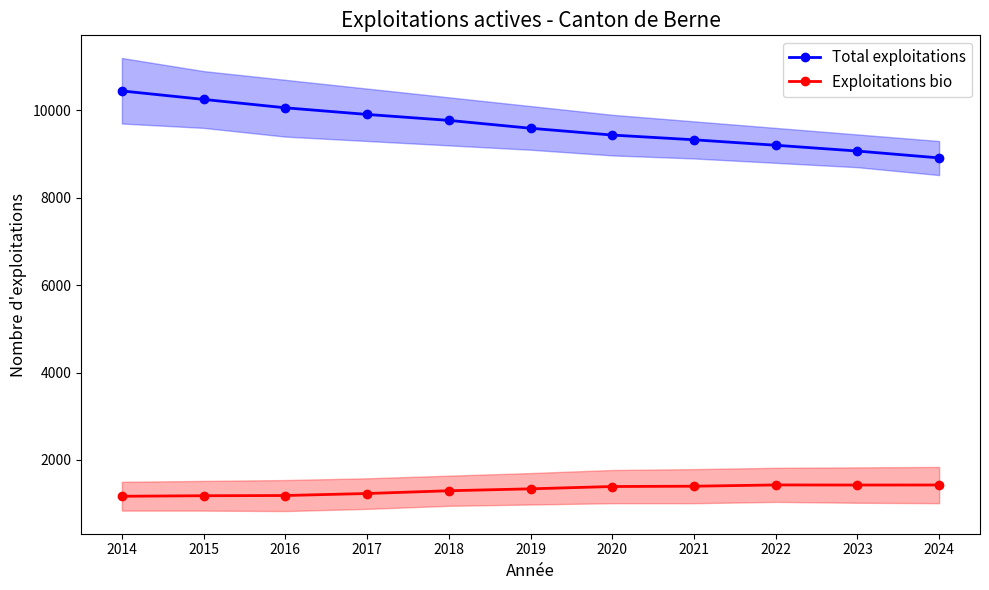

Is the value of Total exploitations at 2017 greater than the value of Exploitations bio at 2022?

Yes